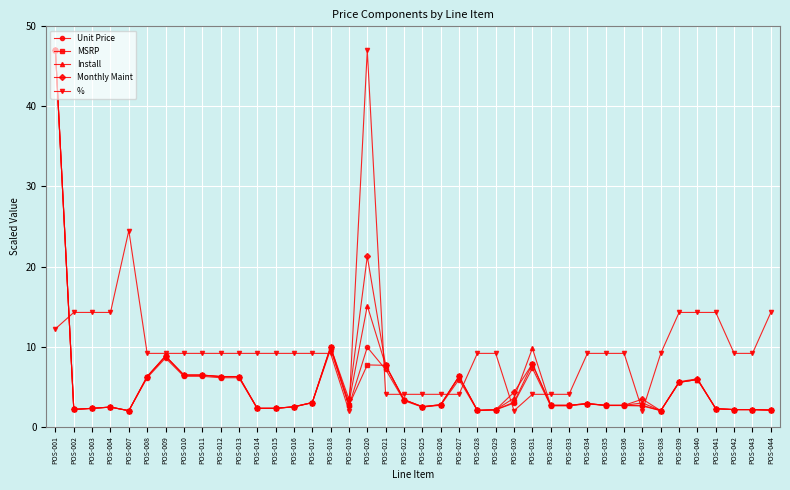

At which label does Install reach its peak?

POS-001